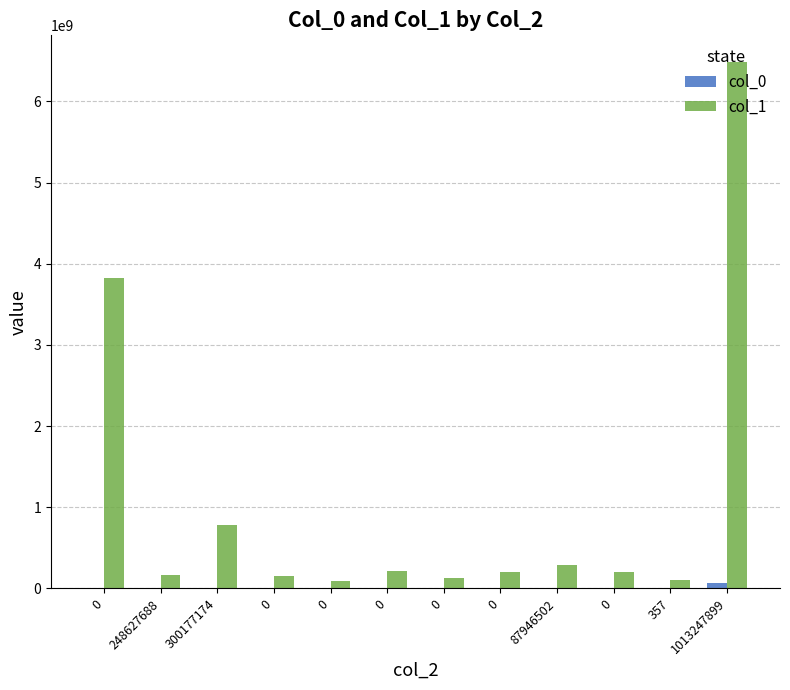

How many data points does each series have?

12